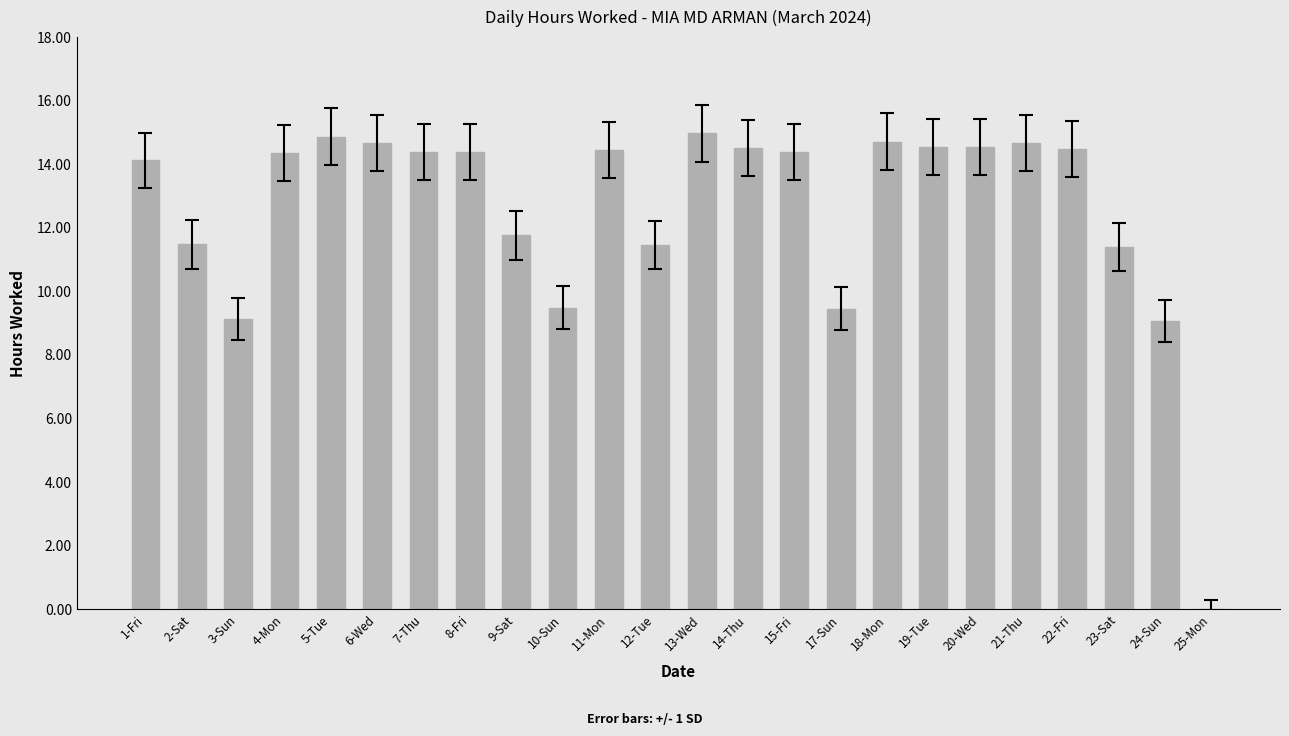

What is the change in value from 4-Mon to 13-Wed?

+0.6